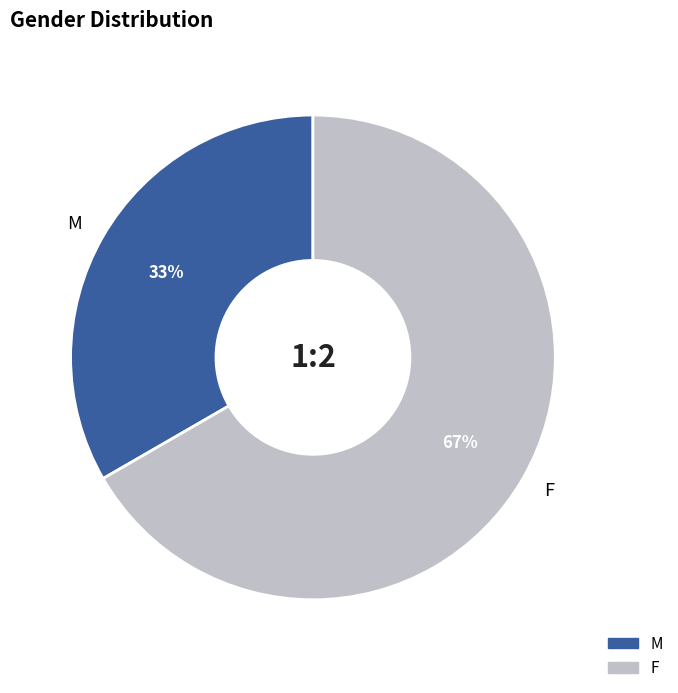

Rank the categories by value from lowest to highest.

M, F